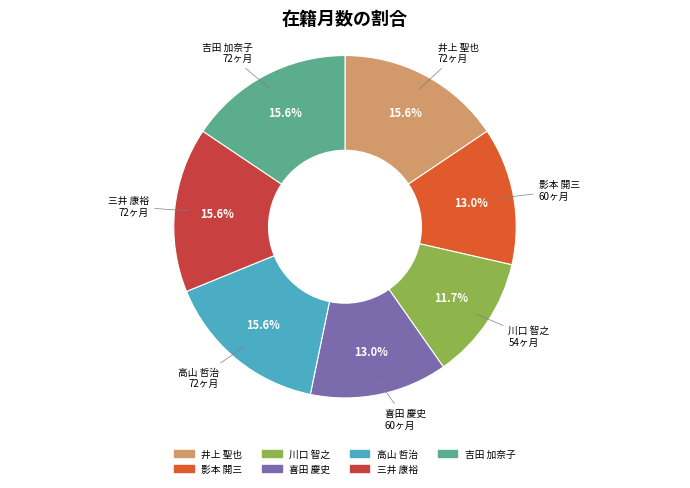

Is it true that 吉田 加奈子 is 16% of the pie?

True